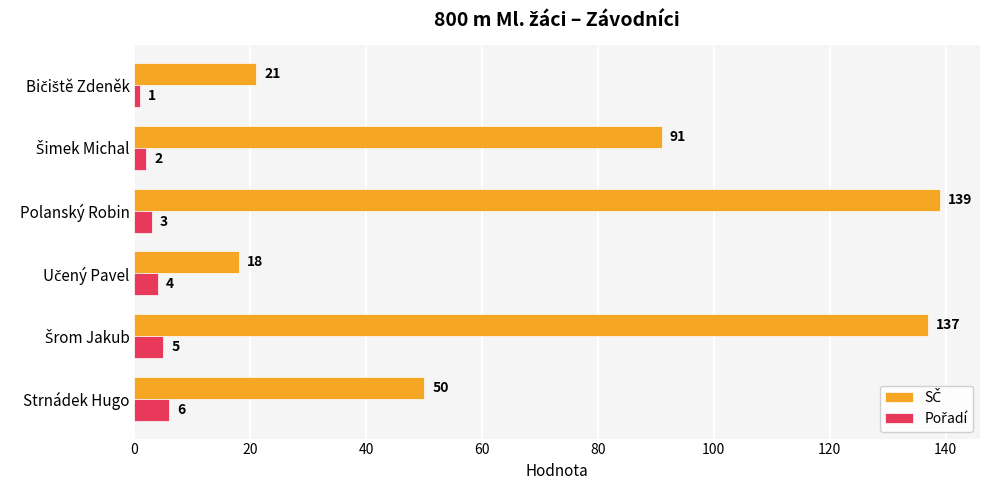

At which category does the chart reach its peak across all series?

Polanský Robin